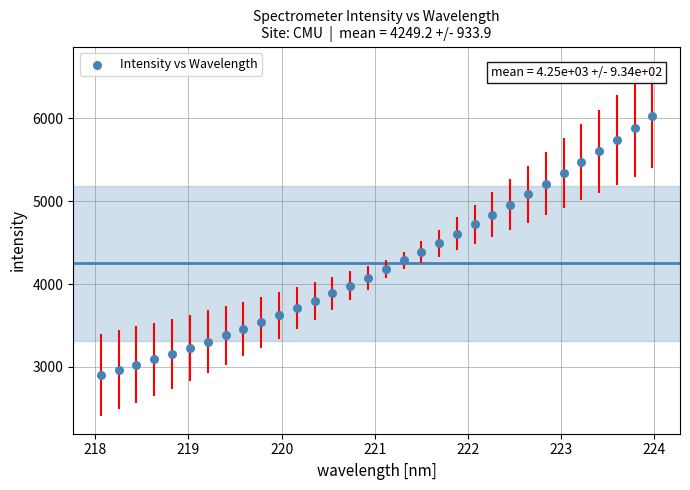

What is the range of X values (max minus min)?

5.9